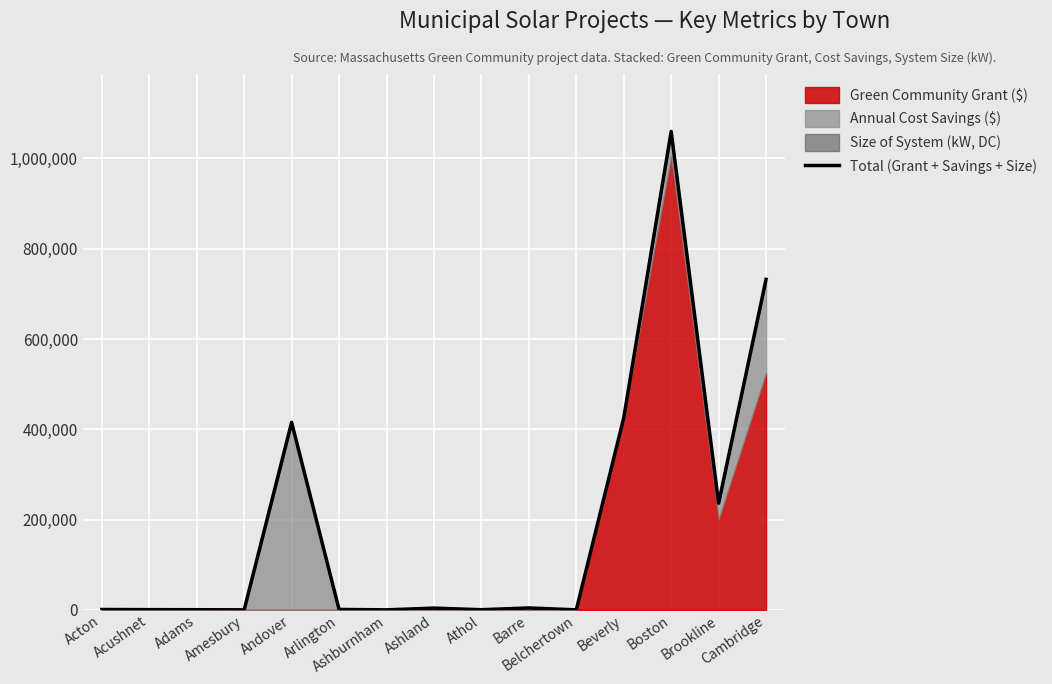

What is the average value?

191980